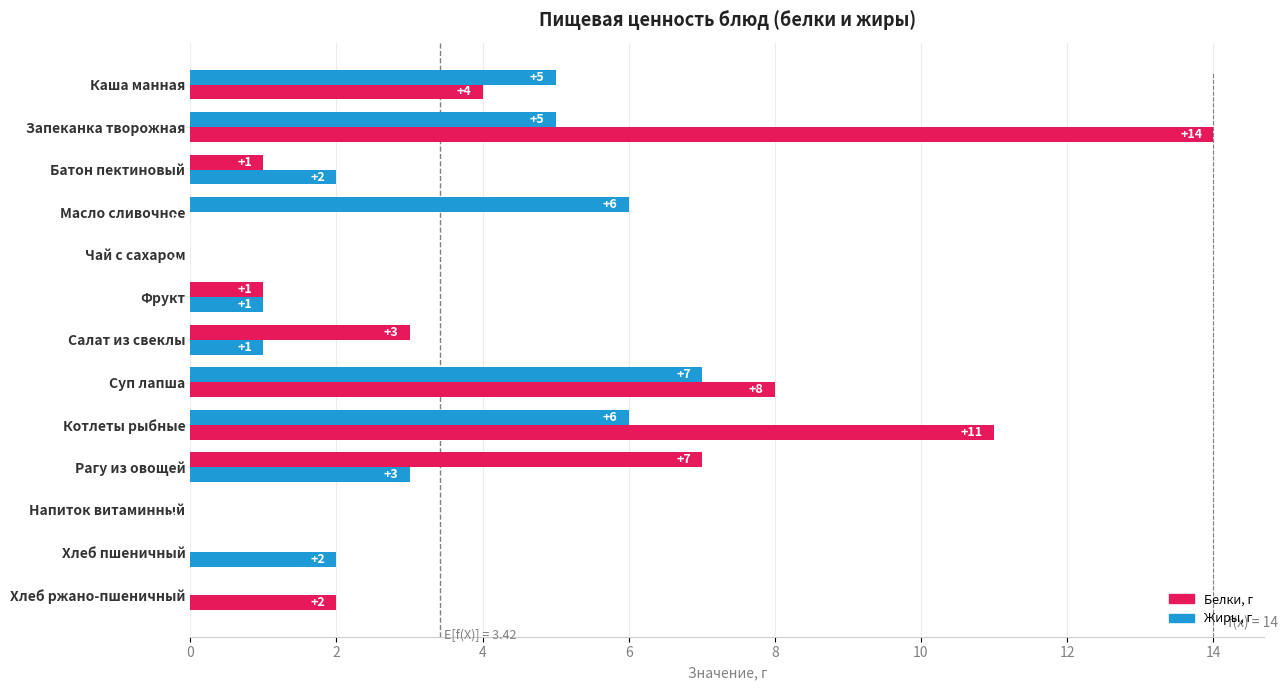

How many positive values does the Жиры, г series have?

9